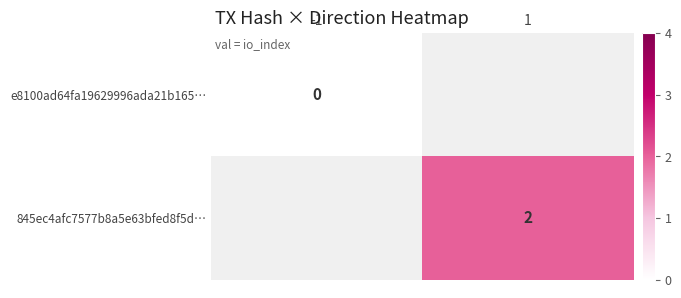

True or false: 845ec4afc7577b8a5e63bfed8f5d… has a value of 4 at 1.

False